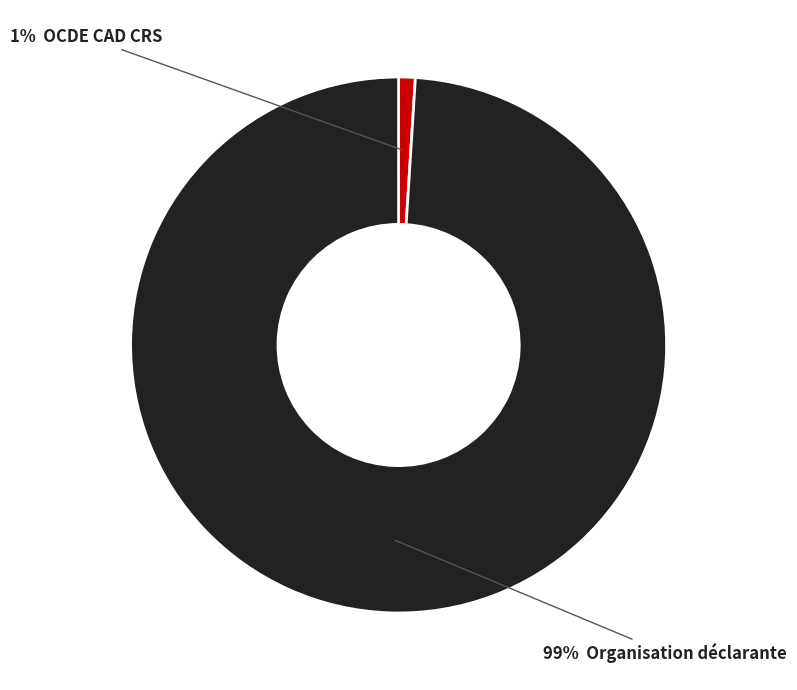

To the nearest percent, what is the average slice percentage?

50%